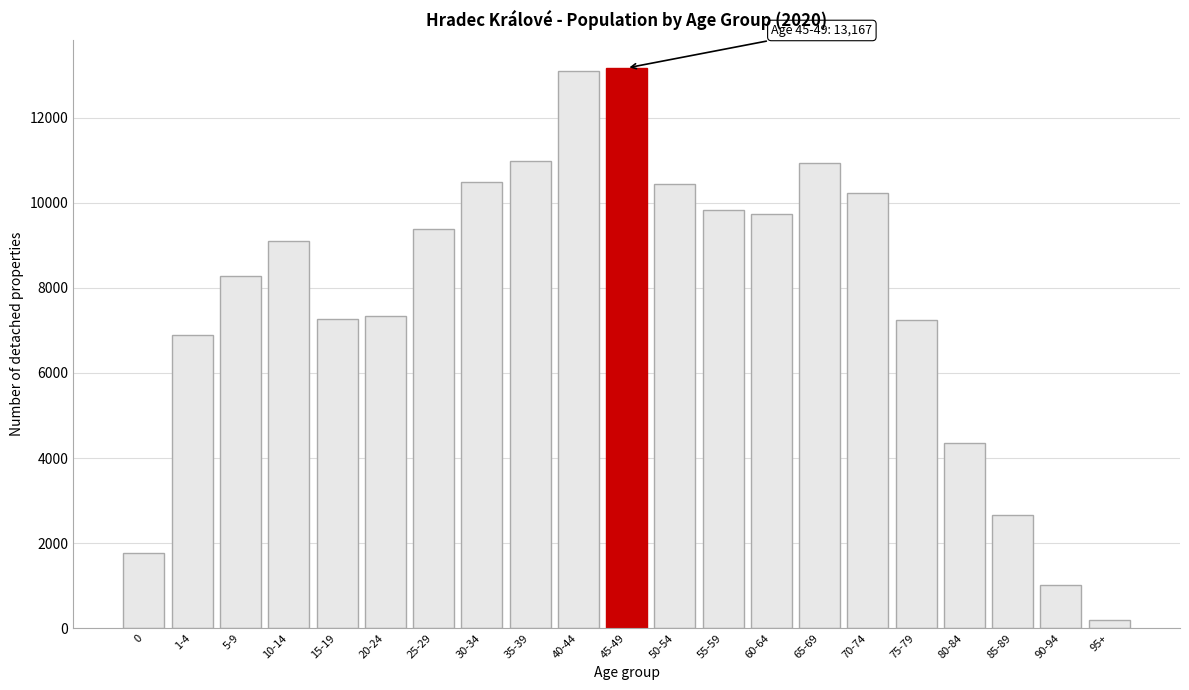

Read the value at 35-39.

10970